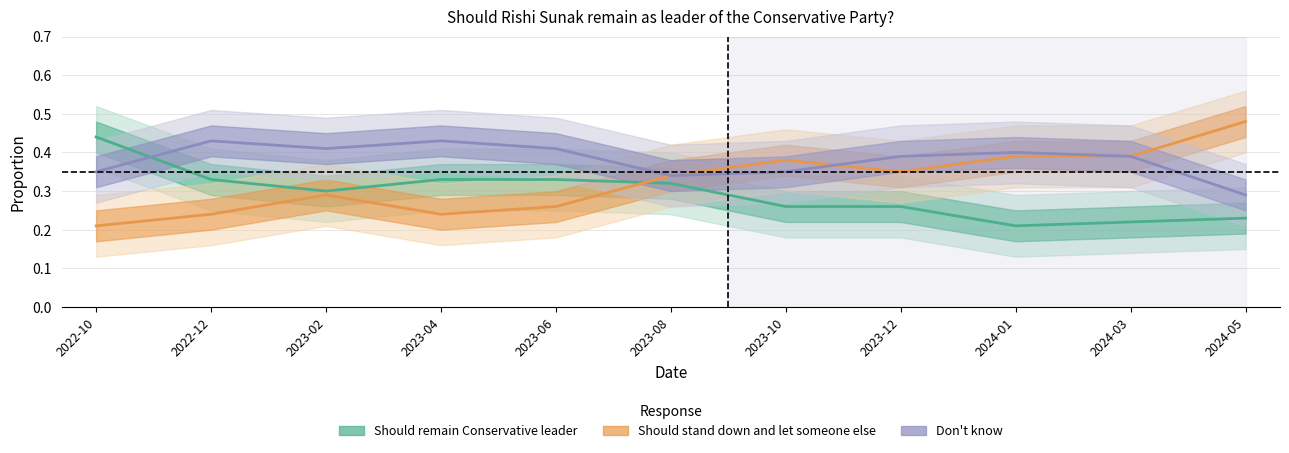

What is the sum of the Don't know values at 2024-05 and 2023-02?

0.7